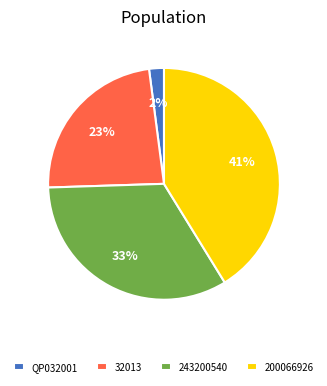

Combined, do 200066926 and QP032001 account for over 50%?

No